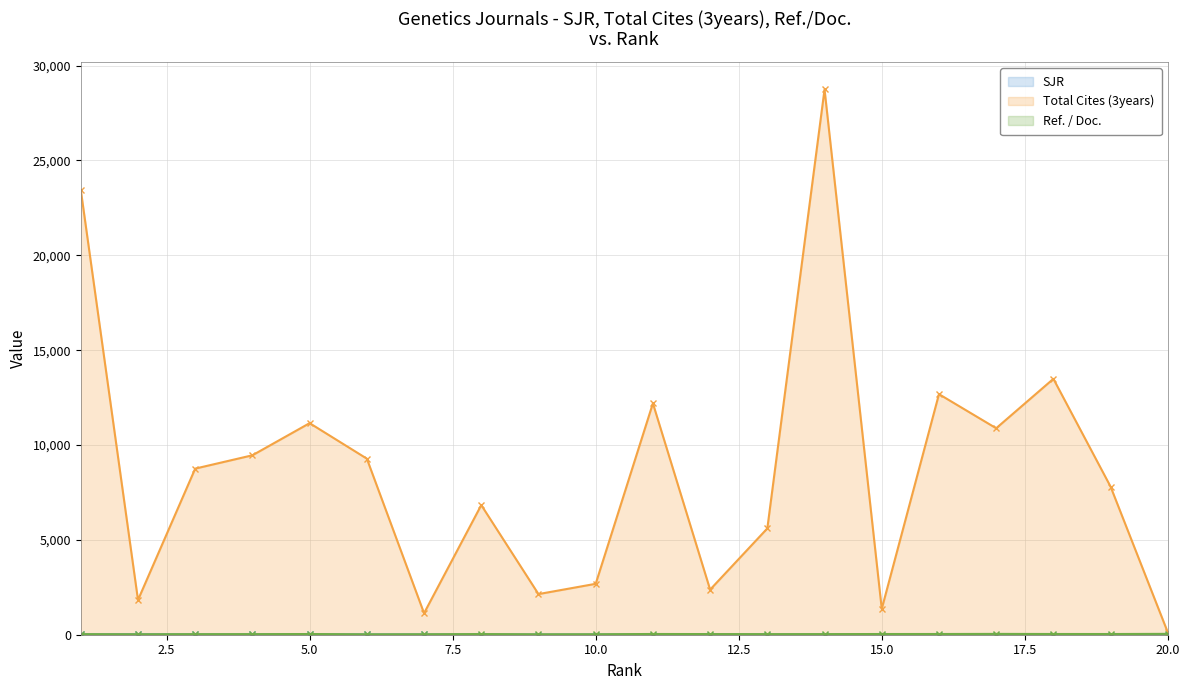

Where is the first local maximum for Total Cites (3years)?

5.0